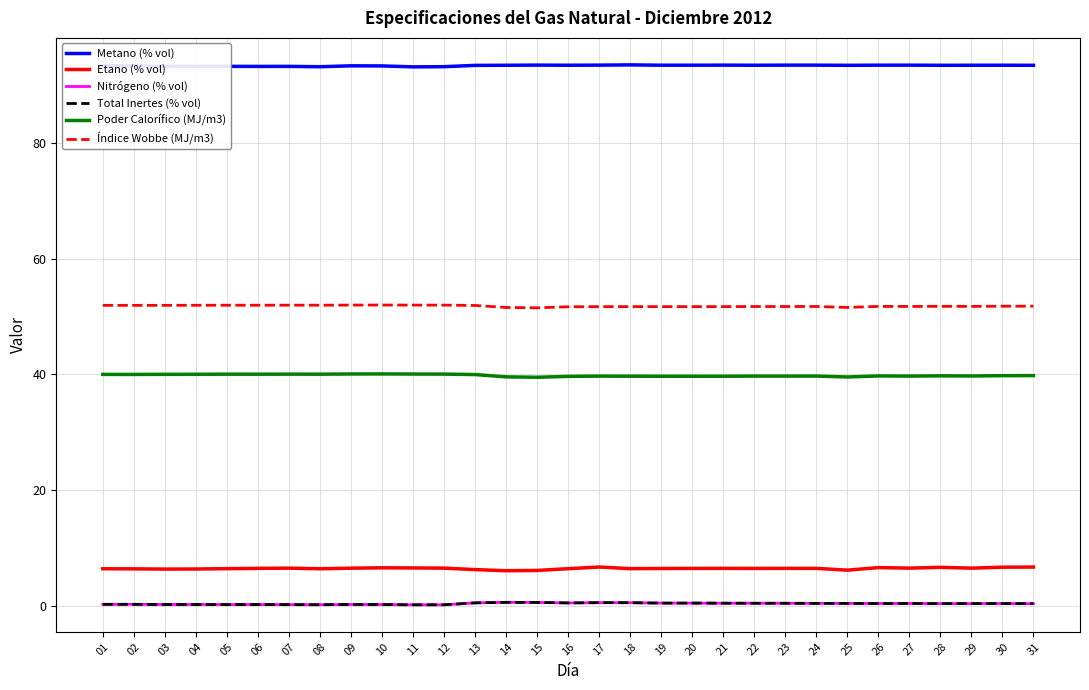

What is the greatest value displayed?

93.5